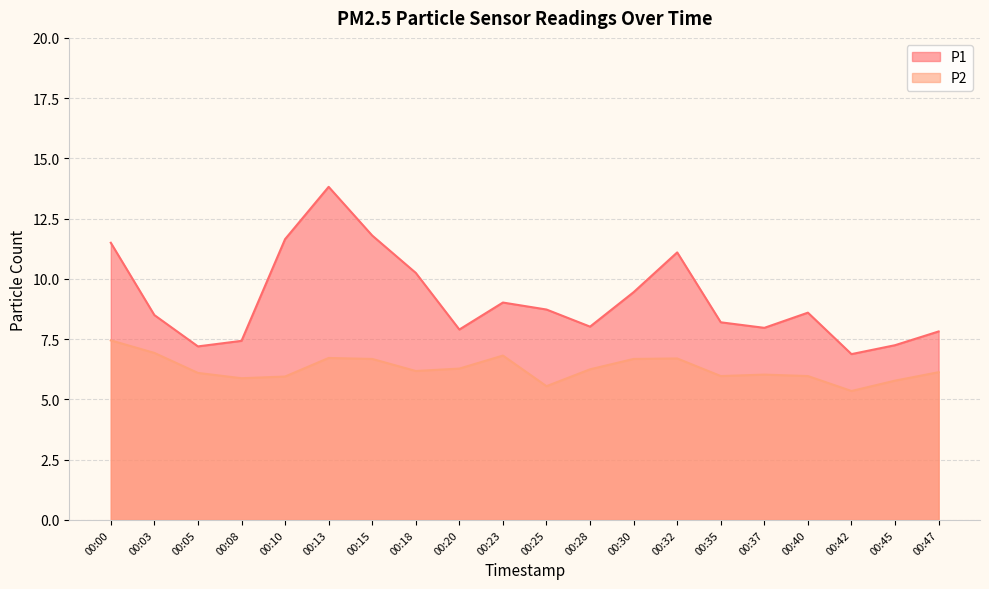

At which category does P1 reach its first local peak?

00:13